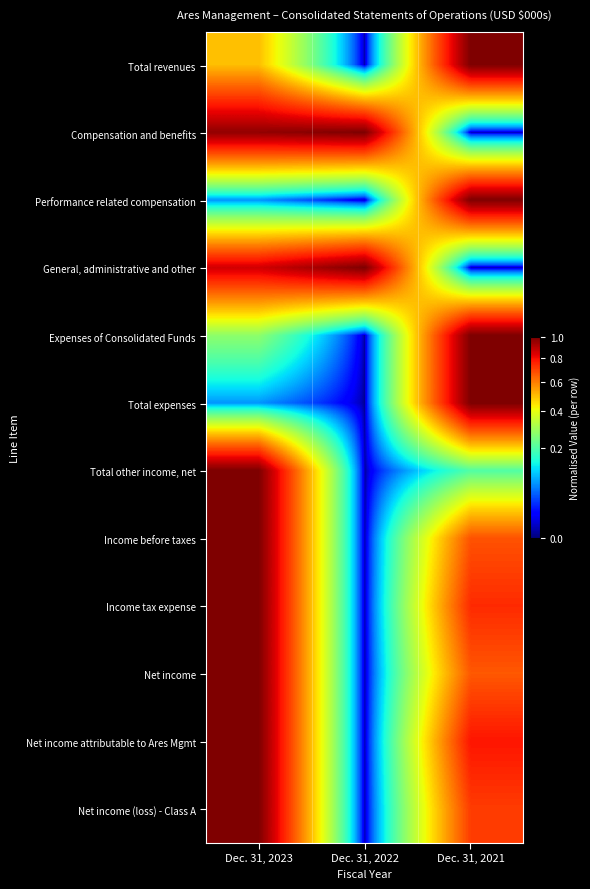

Reading left to right, list all the values displayed in this chart.

Total revenues: Dec. 31, 2023=0.5	Dec. 31, 2022=0.0	Dec. 31, 2021=1.0
Compensation and benefits: Dec. 31, 2023=1.0	Dec. 31, 2022=1.0	Dec. 31, 2021=0.0
Performance related compensation: Dec. 31, 2023=0.1	Dec. 31, 2022=0.0	Dec. 31, 2021=1.0
General, administrative and other: Dec. 31, 2023=0.9	Dec. 31, 2022=1.0	Dec. 31, 2021=0.0
Expenses of Consolidated Funds: Dec. 31, 2023=0.3	Dec. 31, 2022=0.0	Dec. 31, 2021=1.0
Total expenses: Dec. 31, 2023=0.1	Dec. 31, 2022=0.0	Dec. 31, 2021=1.0
Total other income, net: Dec. 31, 2023=1.0	Dec. 31, 2022=0.0	Dec. 31, 2021=0.2
Income before taxes: Dec. 31, 2023=1.0	Dec. 31, 2022=0.0	Dec. 31, 2021=0.7
Income tax expense: Dec. 31, 2023=1.0	Dec. 31, 2022=0.0	Dec. 31, 2021=0.7
Net income: Dec. 31, 2023=1.0	Dec. 31, 2022=0.0	Dec. 31, 2021=0.7
Net income attributable to Ares Mgmt: Dec. 31, 2023=1.0	Dec. 31, 2022=0.0	Dec. 31, 2021=0.8
Net income (loss) - Class A: Dec. 31, 2023=1.0	Dec. 31, 2022=0.0	Dec. 31, 2021=0.7